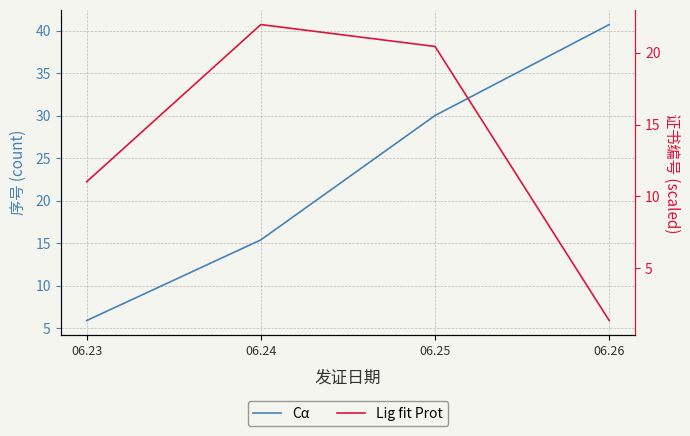

How many interior local peaks does the Lig fit Prot series have?

1